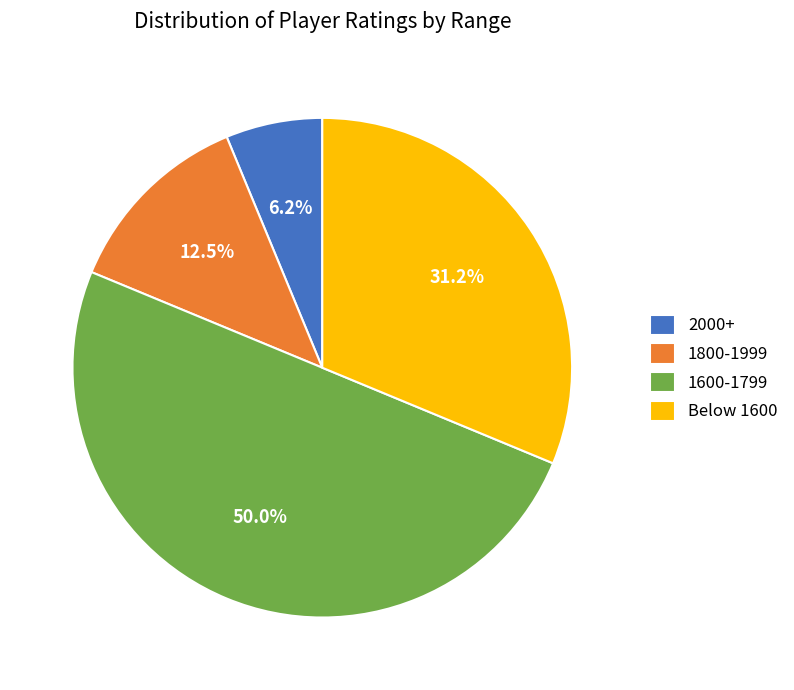

How many slices are in this pie chart?

4